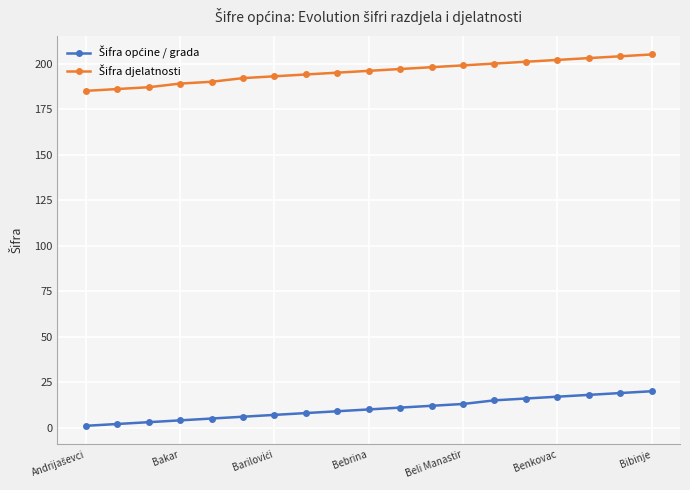

What is the maximum value shown in the chart?

205